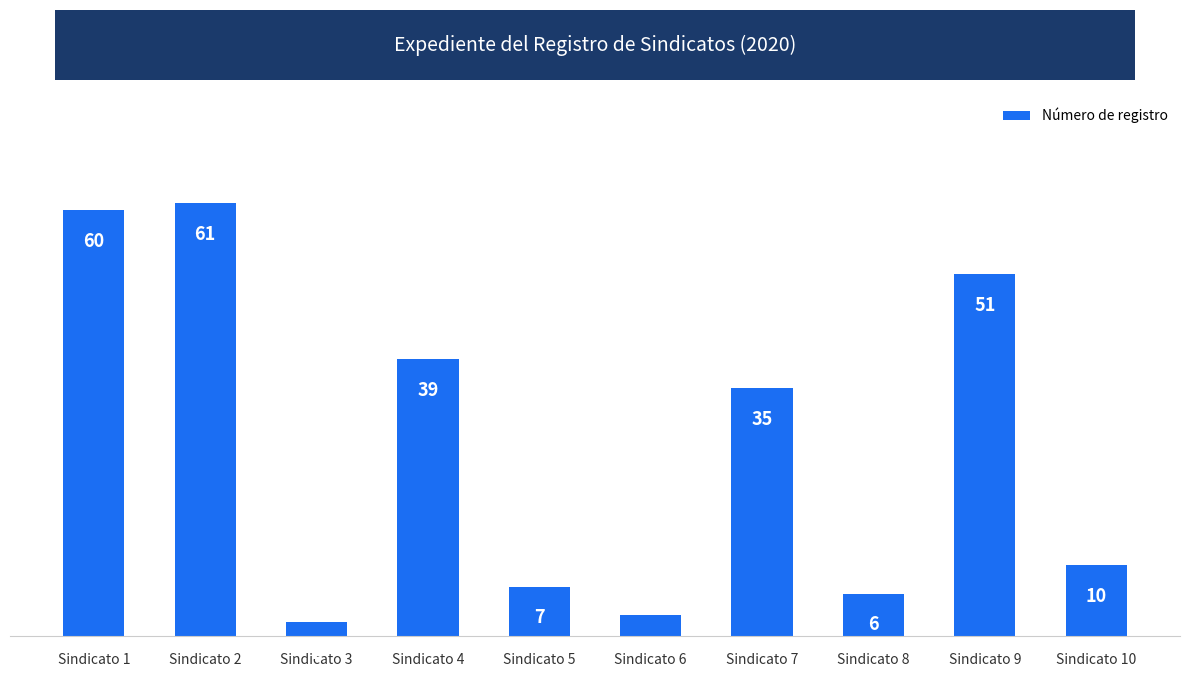

What is the difference between the values at Sindicato 1 and Sindicato 5?

53